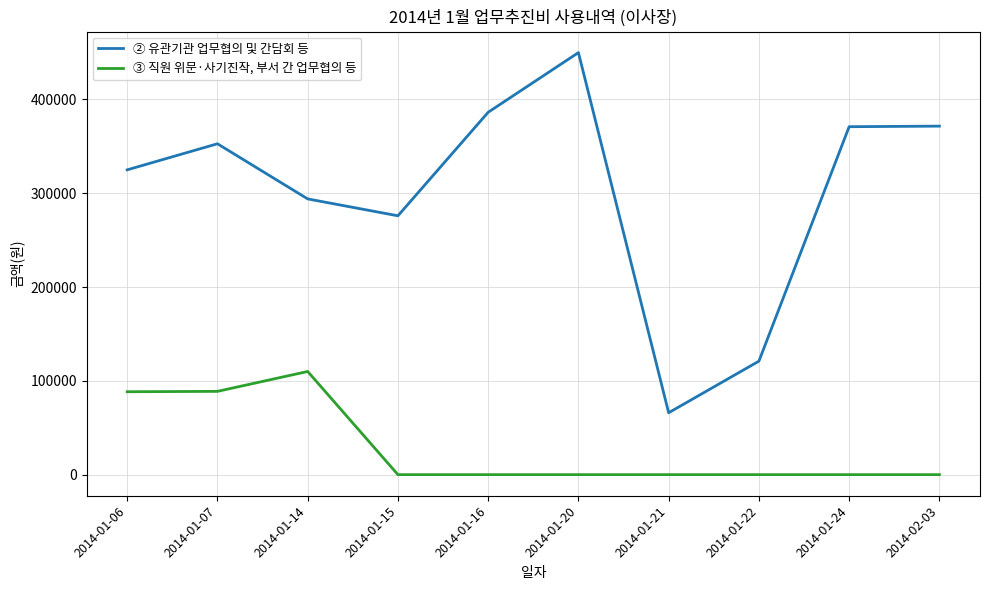

Is this an area chart (filled region under the line)?

No